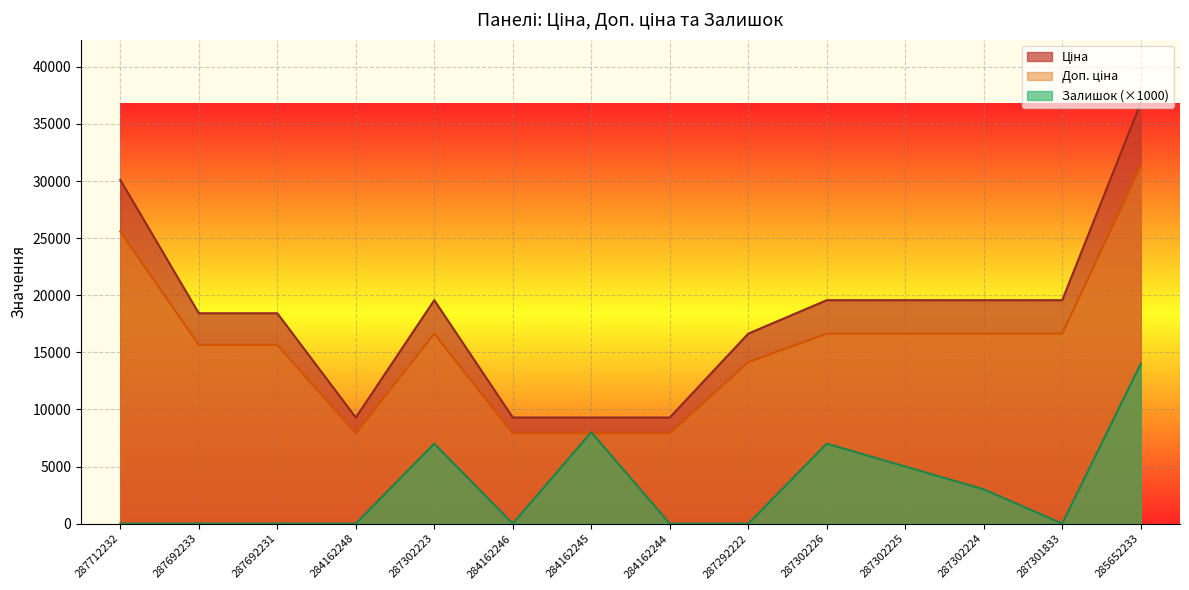

What is the value of the Ціна point at the 3rd from the left?

18420.9